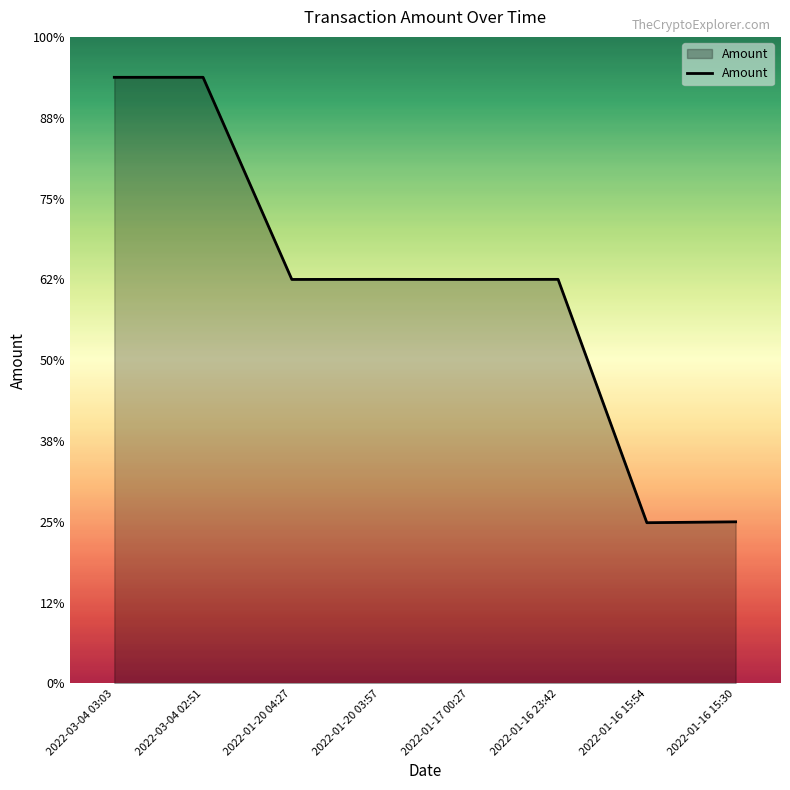

Is this an area chart (filled region under the line)?

Yes